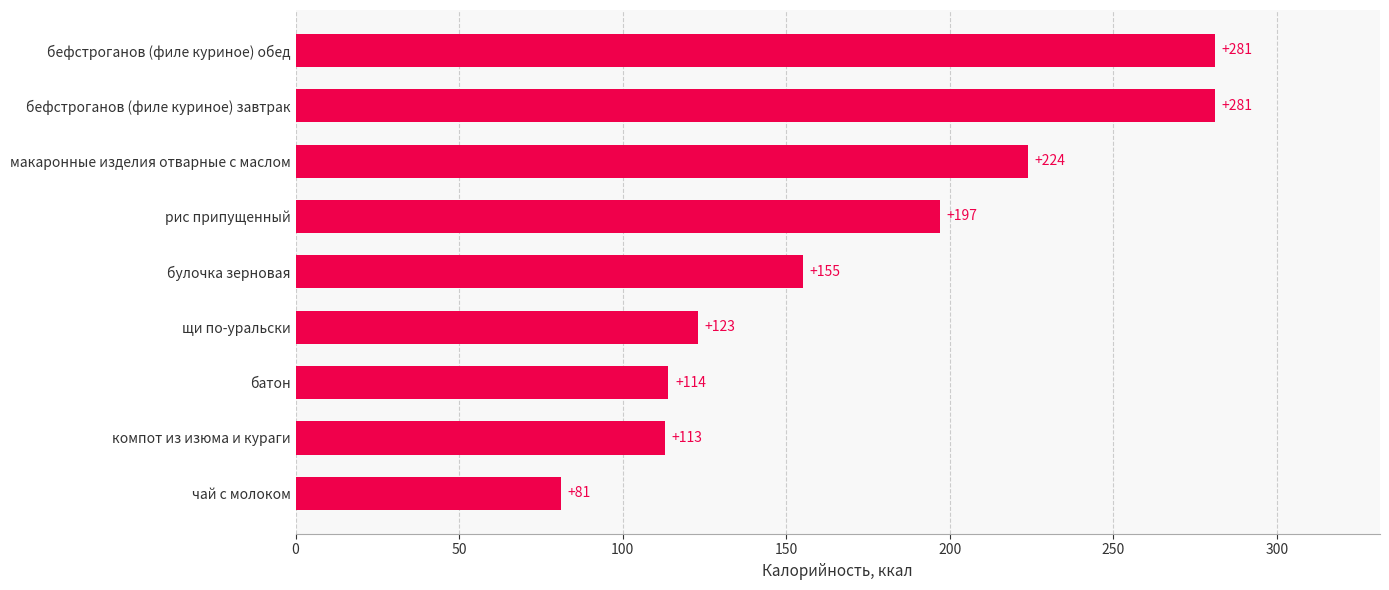

What is the sum of all values?

1569